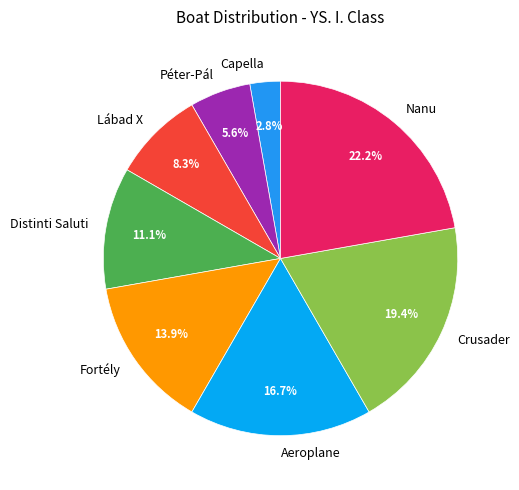

To the nearest percent, what is the difference between the largest and smallest slice percentages?

19%